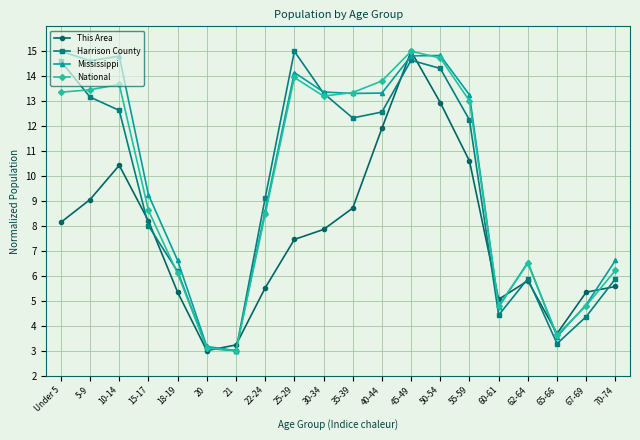

What is the difference between the highest and lowest values at 70-74?

1.0